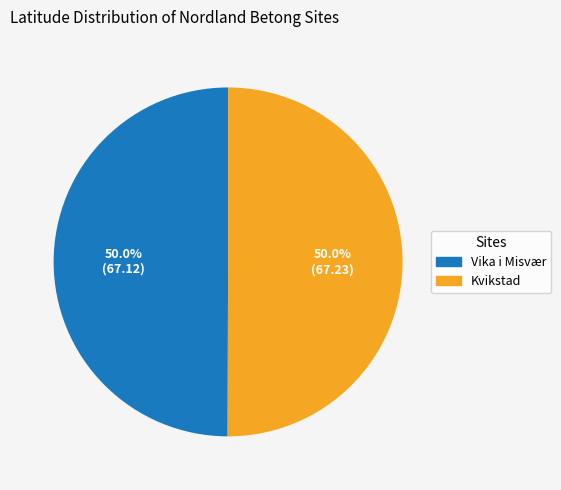

Do Kvikstad and Vika i Misvær together represent more than half of the pie?

Yes